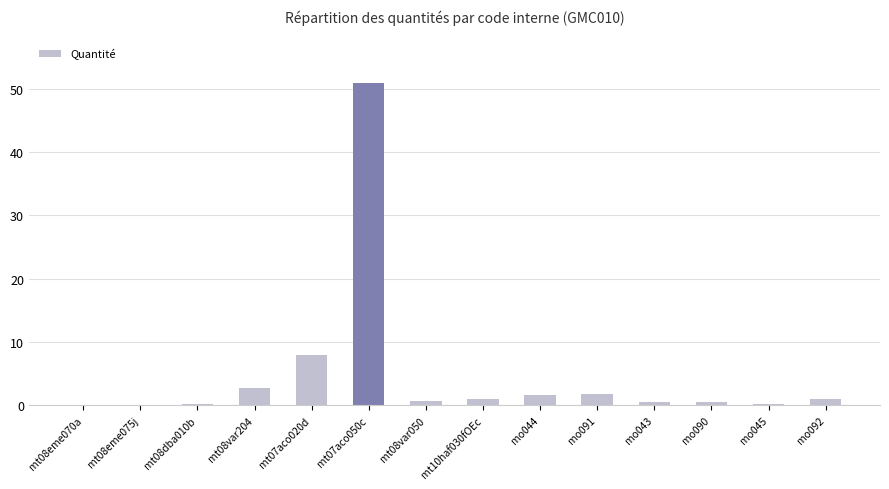

Where is the data nearest to the value 25?

mt07aco020d